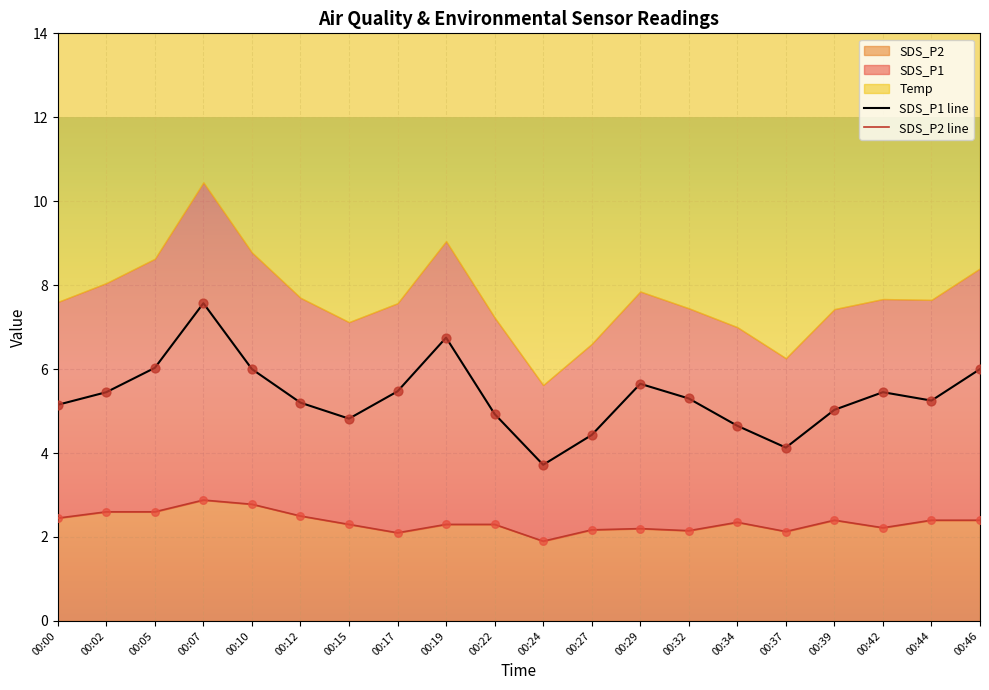

Which series reaches the minimum Y coordinate?

SDS_P2